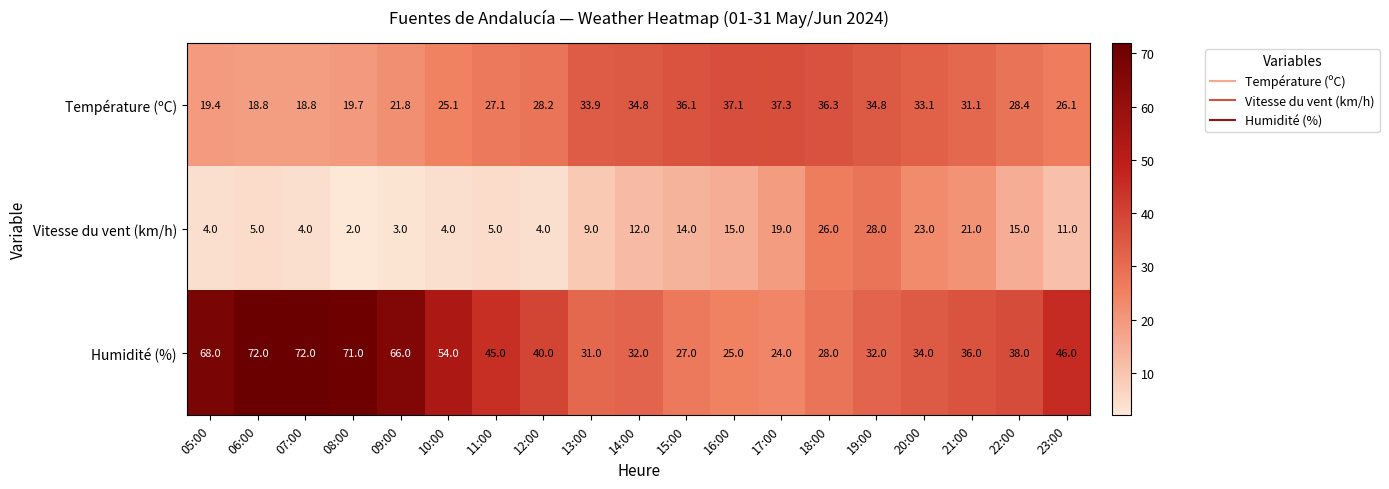

Which series has the largest total across all categories?

Humidité (%)